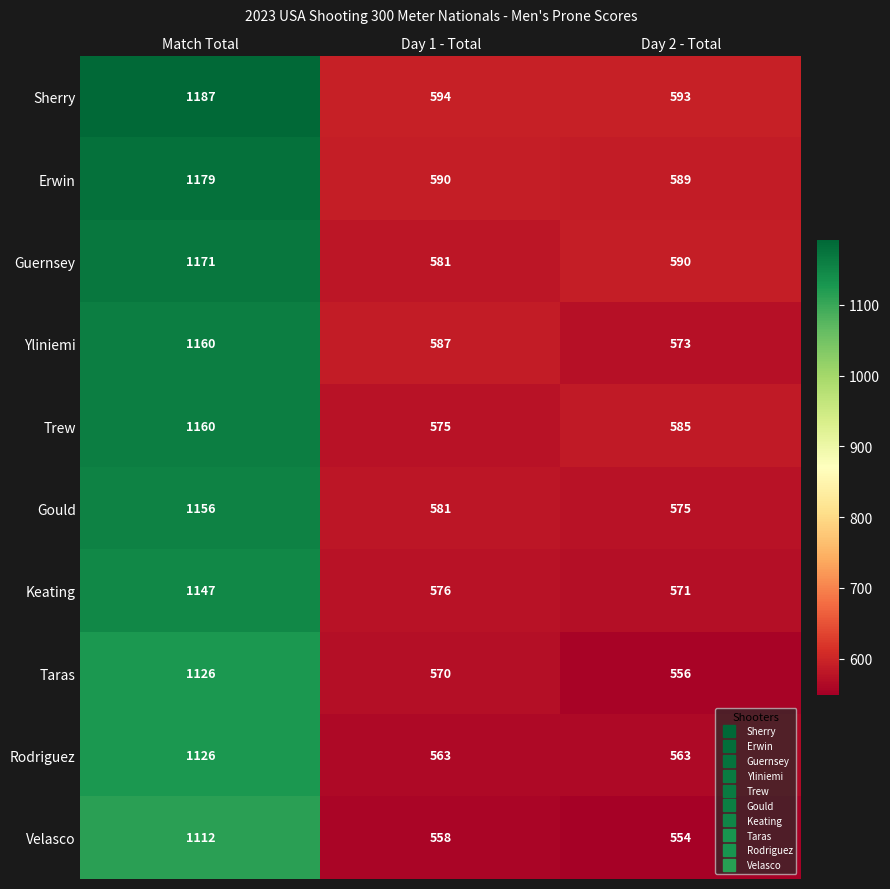

What is the average value of the Guernsey series?

781